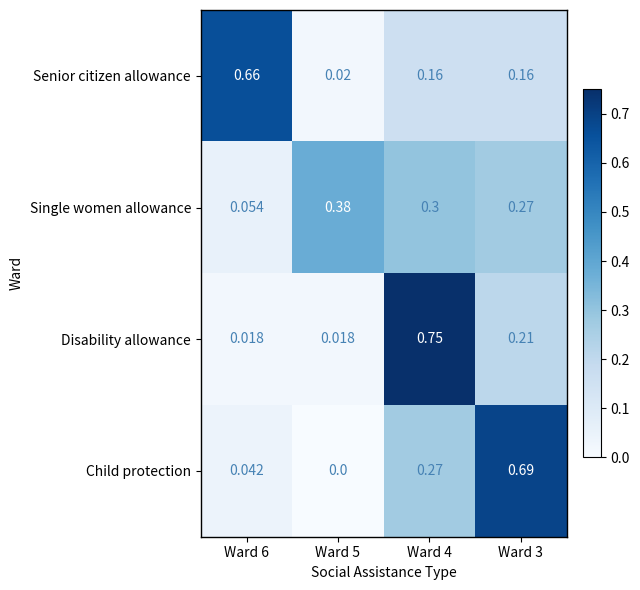

What is the spread (max minus min) of values at Ward 3?

0.5